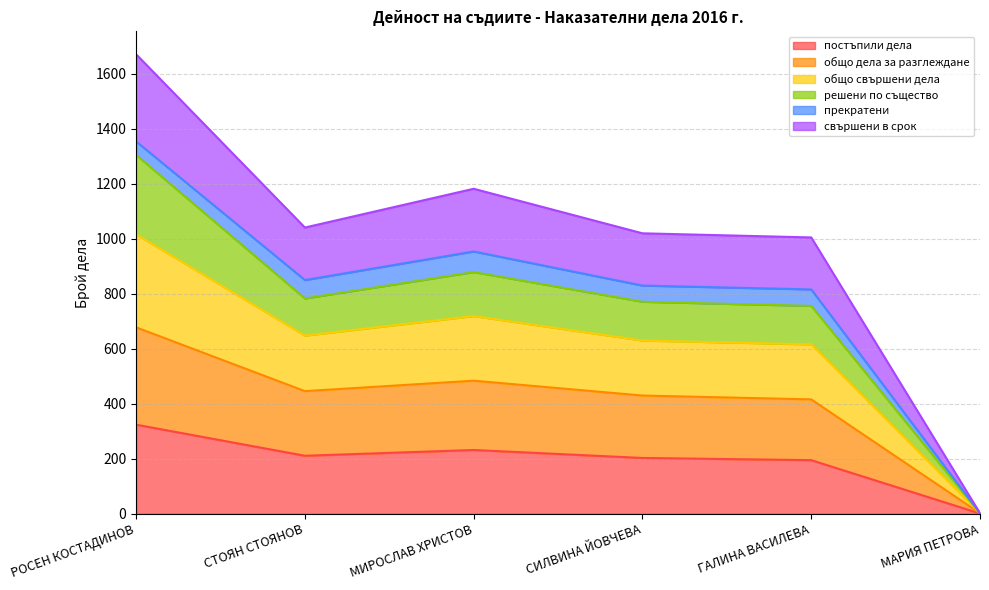

What is the total value across all series at СТОЯН СТОЯНОВ?

1041